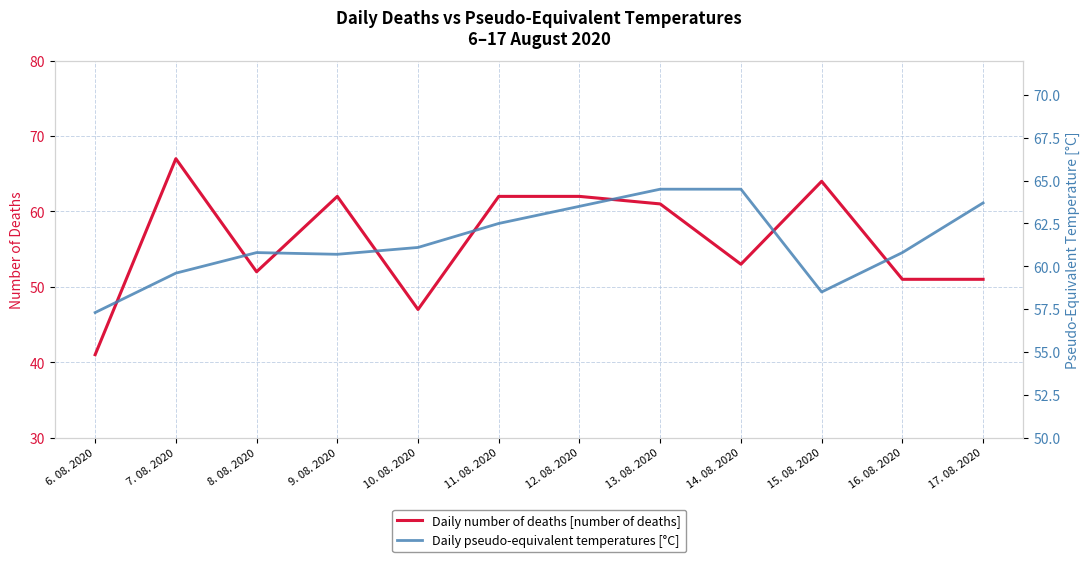

What is the value of the Daily number of deaths [number of deaths] point at the 5th from the left?

47.0